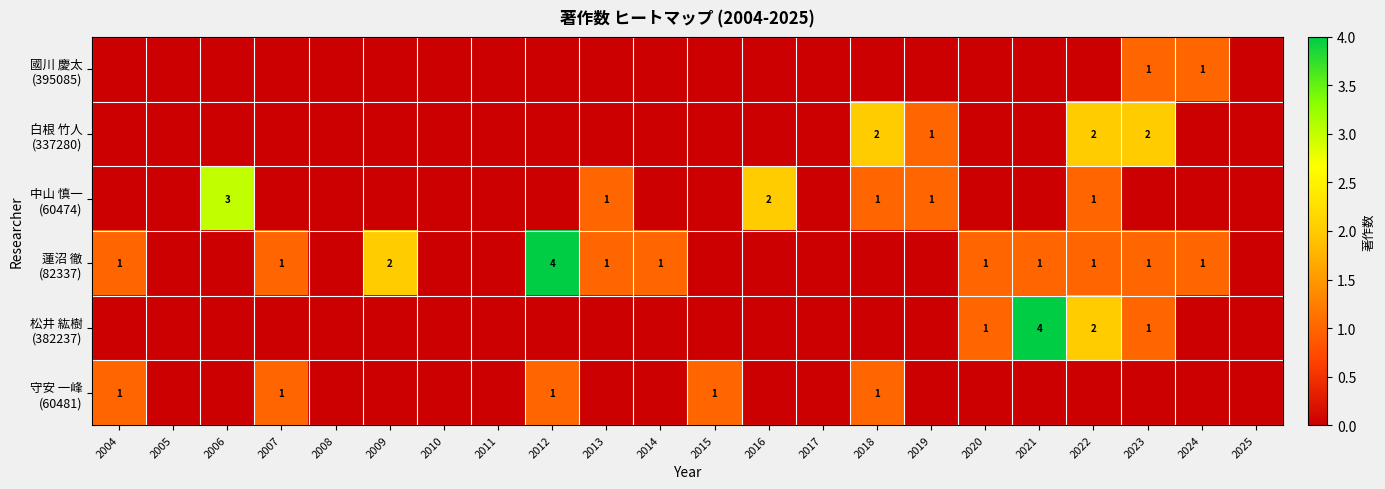

How many values in the 中山 慎一 (60474) series exceed 0?

6